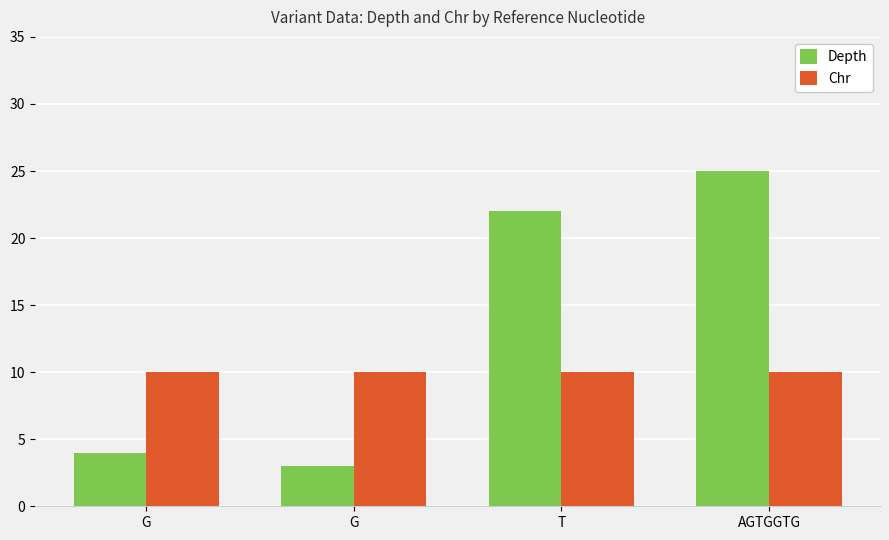

Where is Chr nearest to the value 10?

G